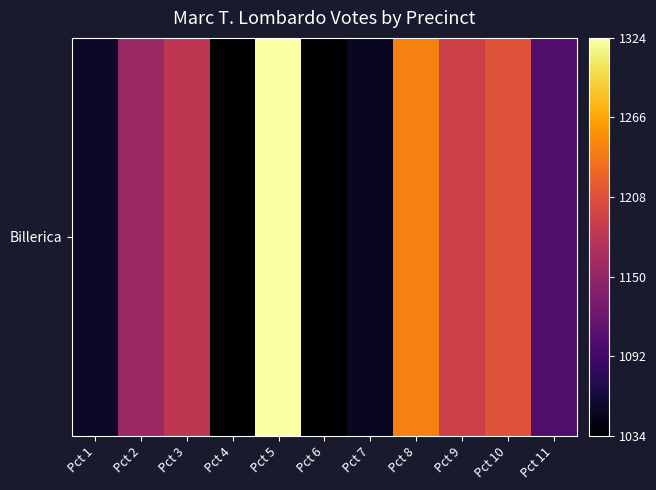

What is the approximate value at Pct 7?

1052